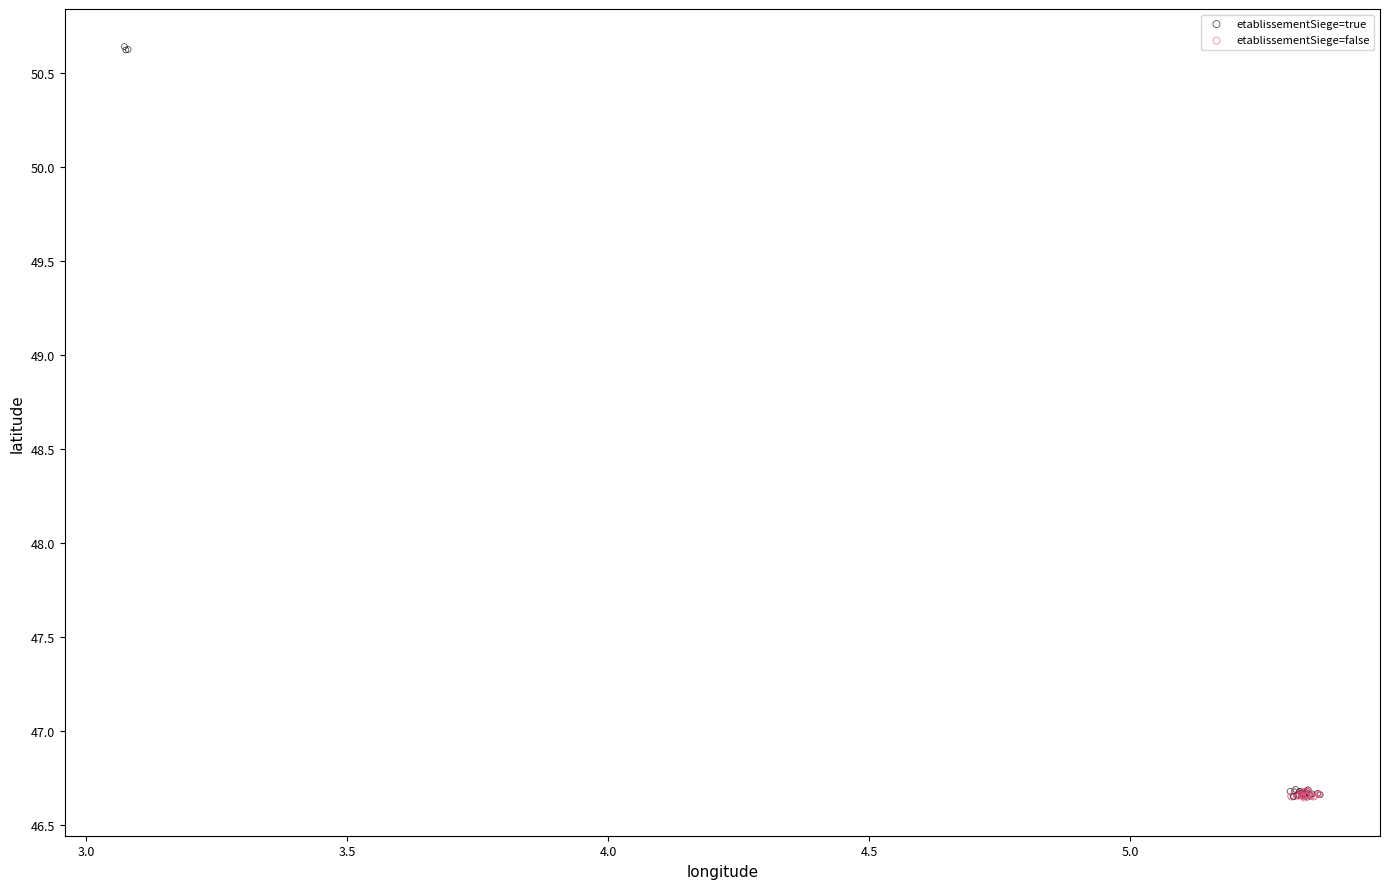

What are all the series names shown in the legend?

etablissementSiege=true, etablissementSiege=false